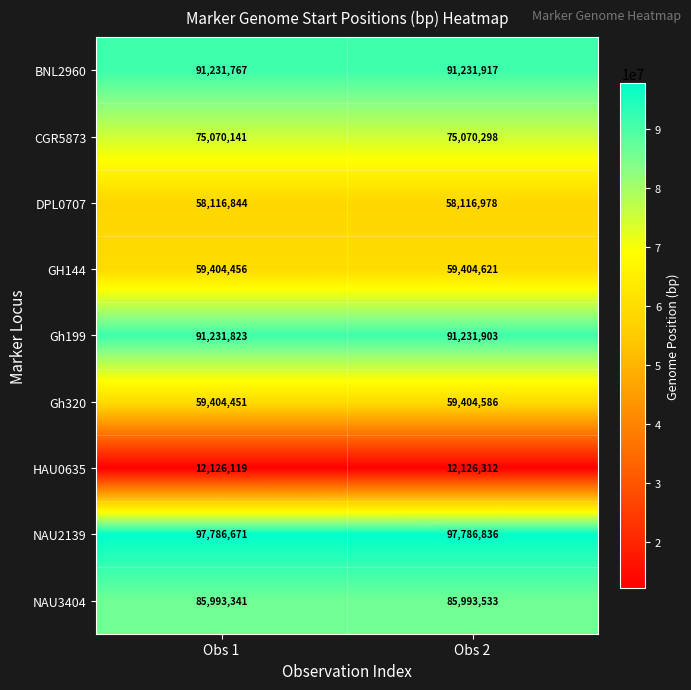

What is the difference between the maximum and minimum values in the Gh199 series?

80